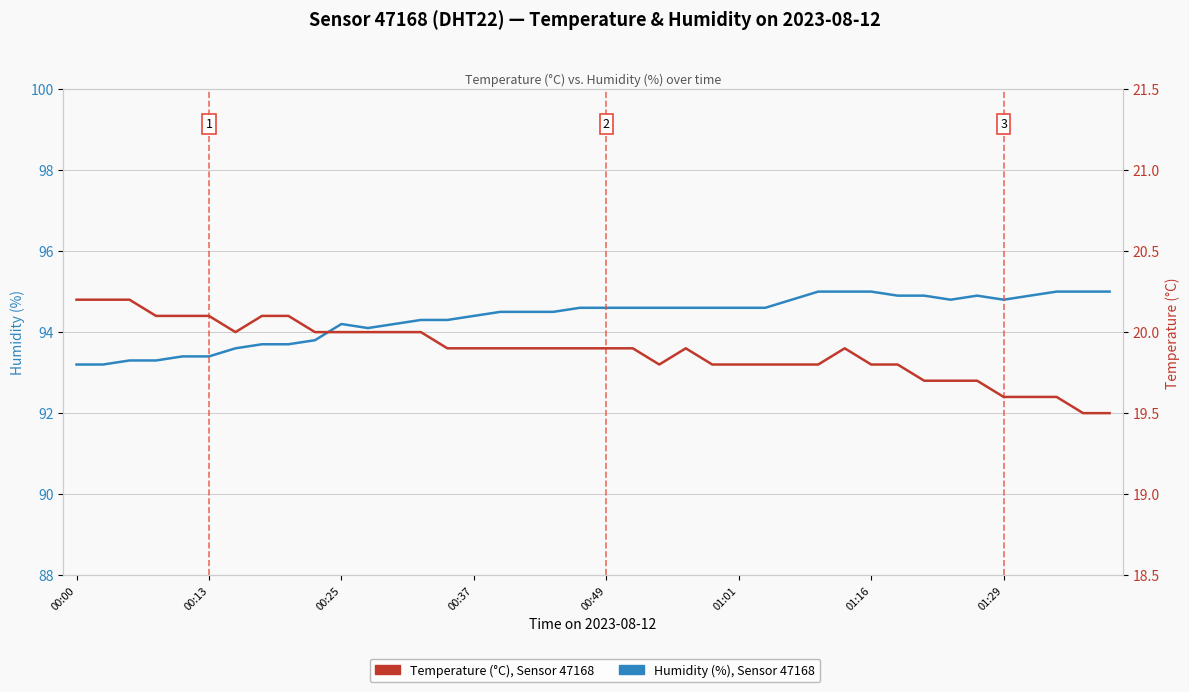

True or false: Temperature (°C), Sensor 47168 and Humidity (%), Sensor 47168 cross at least once.

False